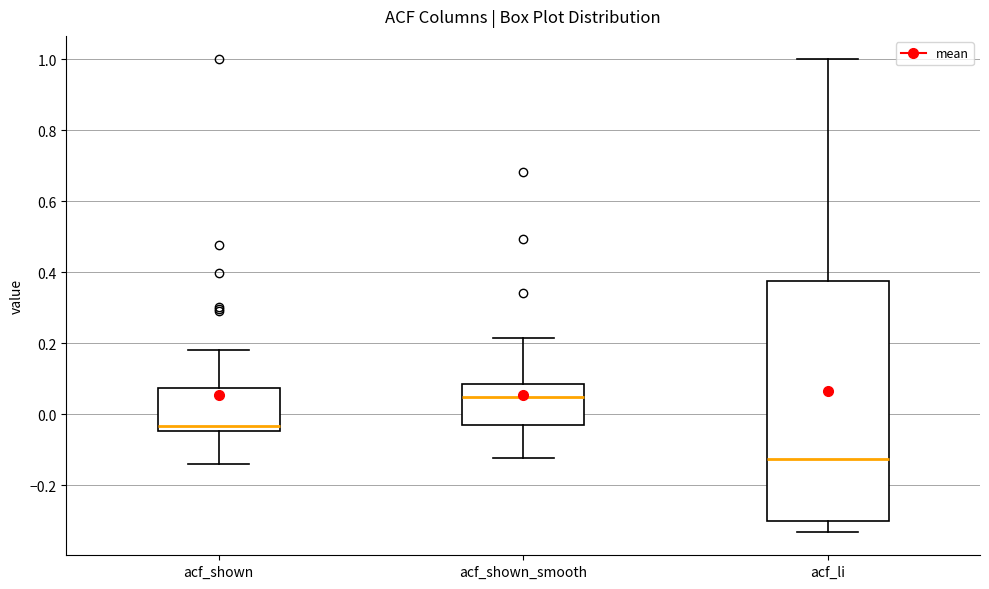

Reading left to right, read every box against the y-axis: the position of its median line, the range the box covers, and the ends of its whiskers. The values are not printed on the chart, so give them approximately, as read against the axis.

acf_shown: median -0.04 (just above the box's lower edge), box -0.04 to 0.08, whiskers -0.14 to 0.18
acf_shown_smooth: median 0.04, box -0.04 to 0.08, whiskers -0.12 to 0.22
acf_li: median -0.12, box -0.30 to 0.38, whiskers -0.34 to 1.00